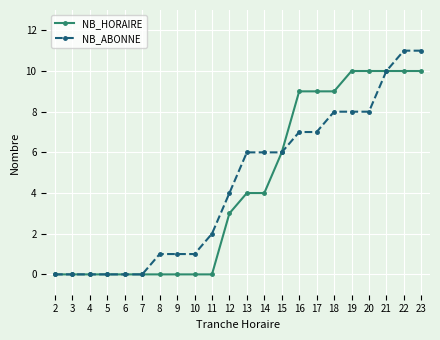

What is the total value across all series at 21?

20